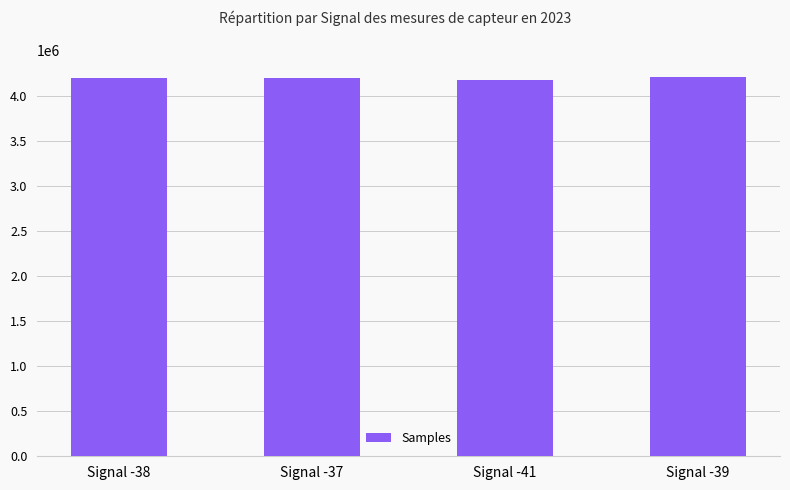

What is the ratio of the value at Signal -41 to the value at Signal -39?

1.0